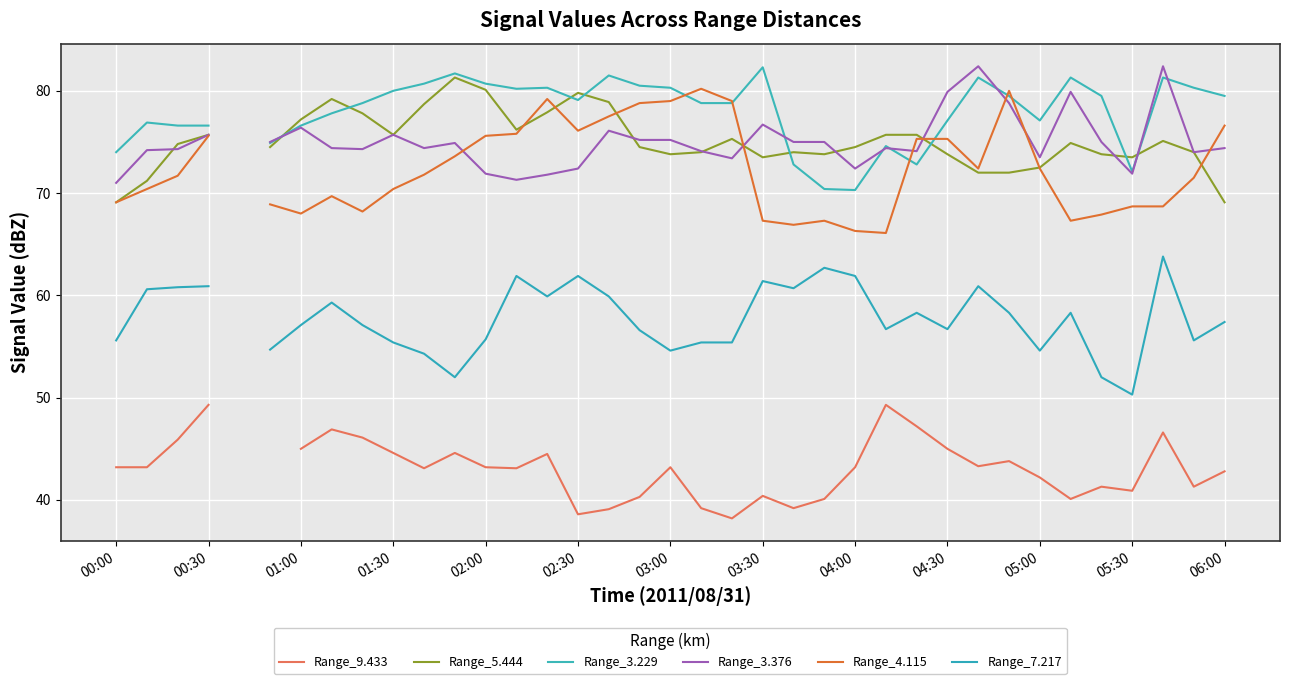

List the series in order of their peak value, highest first.

Range_3.376, Range_3.229, Range_5.444, Range_4.115, Range_7.217, Range_9.433